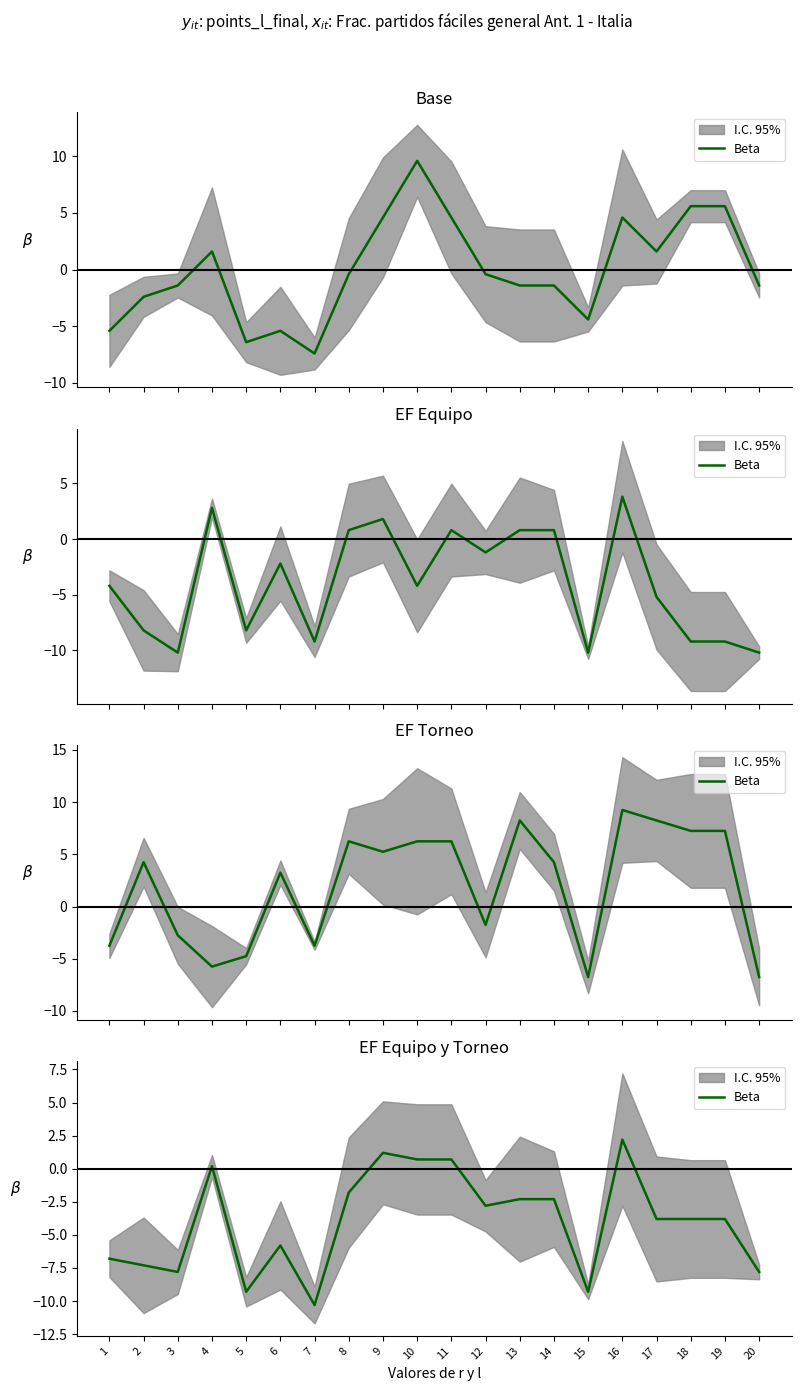

List the labels in order of value, smallest first.

7, 5, 15, 3, 20, 2, 1, 6, 17, 18, 19, 12, 13, 14, 8, 4, 10, 11, 9, 16